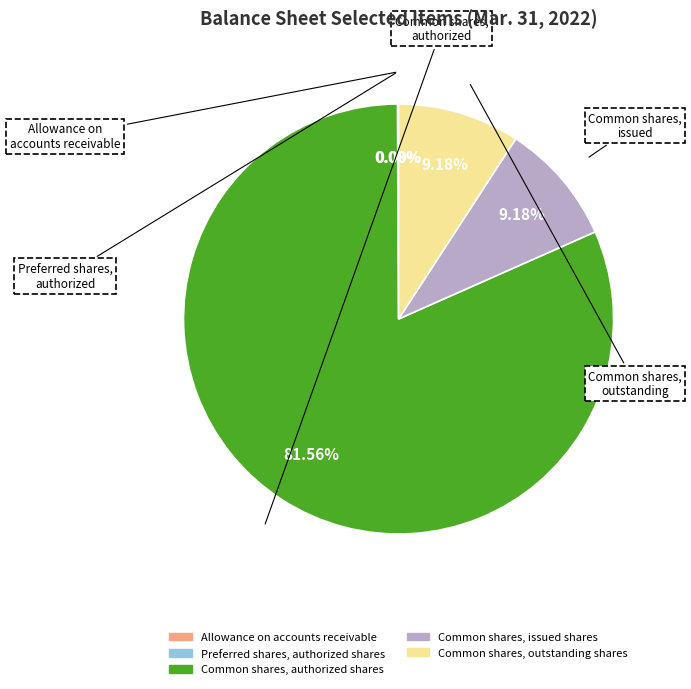

Is there a majority slice in this chart?

Yes